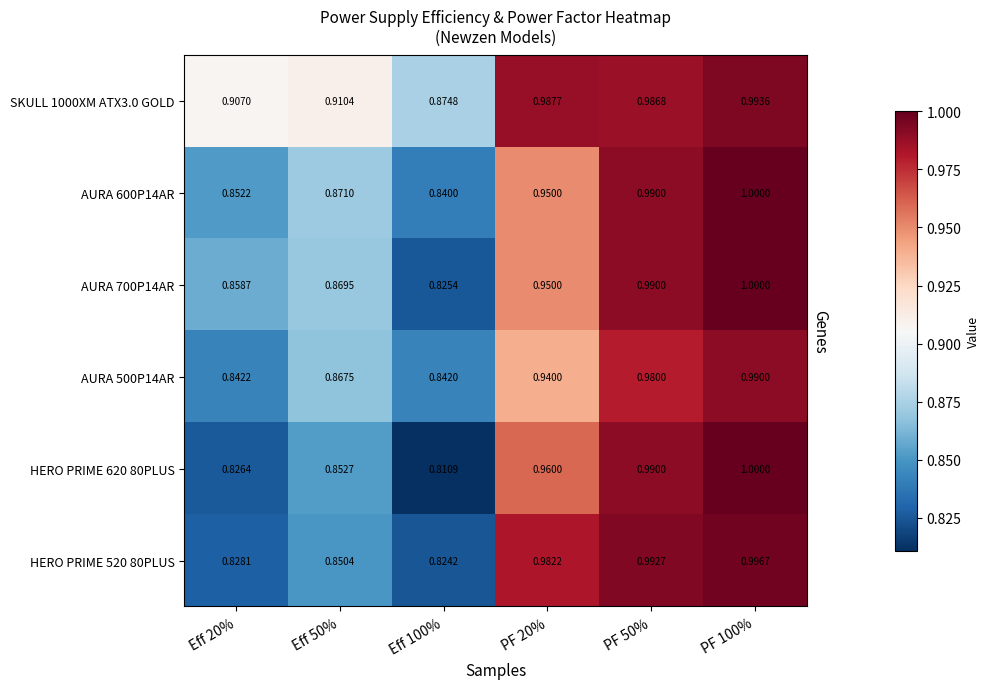

Reading left to right, what are all the values shown in this chart?

SKULL 1000XM ATX3.0 GOLD: Eff 20%=0.9	Eff 50%=0.9	Eff 100%=0.9	PF 20%=1.0	PF 50%=1.0	PF 100%=1.0
AURA 600P14AR: Eff 20%=0.9	Eff 50%=0.9	Eff 100%=0.8	PF 20%=0.9	PF 50%=1.0	PF 100%=1.0
AURA 700P14AR: Eff 20%=0.9	Eff 50%=0.9	Eff 100%=0.8	PF 20%=0.9	PF 50%=1.0	PF 100%=1.0
AURA 500P14AR: Eff 20%=0.8	Eff 50%=0.9	Eff 100%=0.8	PF 20%=0.9	PF 50%=1.0	PF 100%=1.0
HERO PRIME 620 80PLUS: Eff 20%=0.8	Eff 50%=0.9	Eff 100%=0.8	PF 20%=1.0	PF 50%=1.0	PF 100%=1.0
HERO PRIME 520 80PLUS: Eff 20%=0.8	Eff 50%=0.9	Eff 100%=0.8	PF 20%=1.0	PF 50%=1.0	PF 100%=1.0